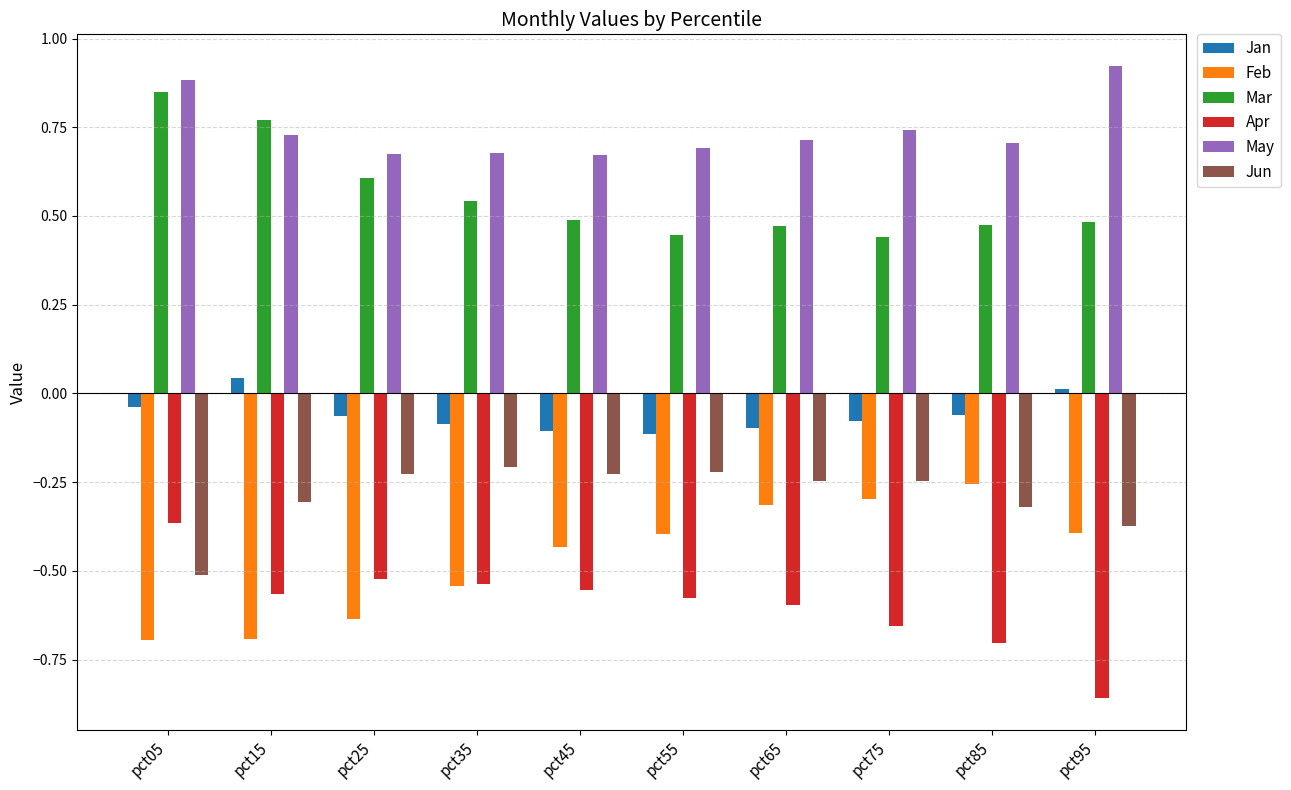

Which category has the lowest value across all series?

pct95